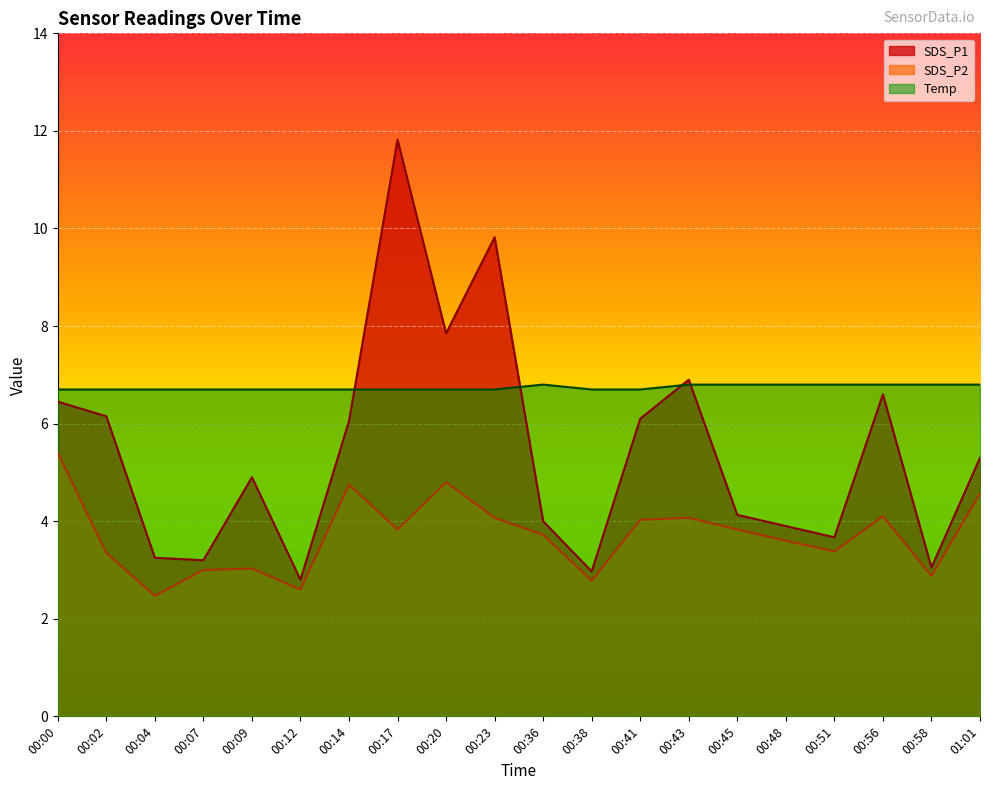

Is it true that SDS_P1 equals 5.3 at 01:01?

True